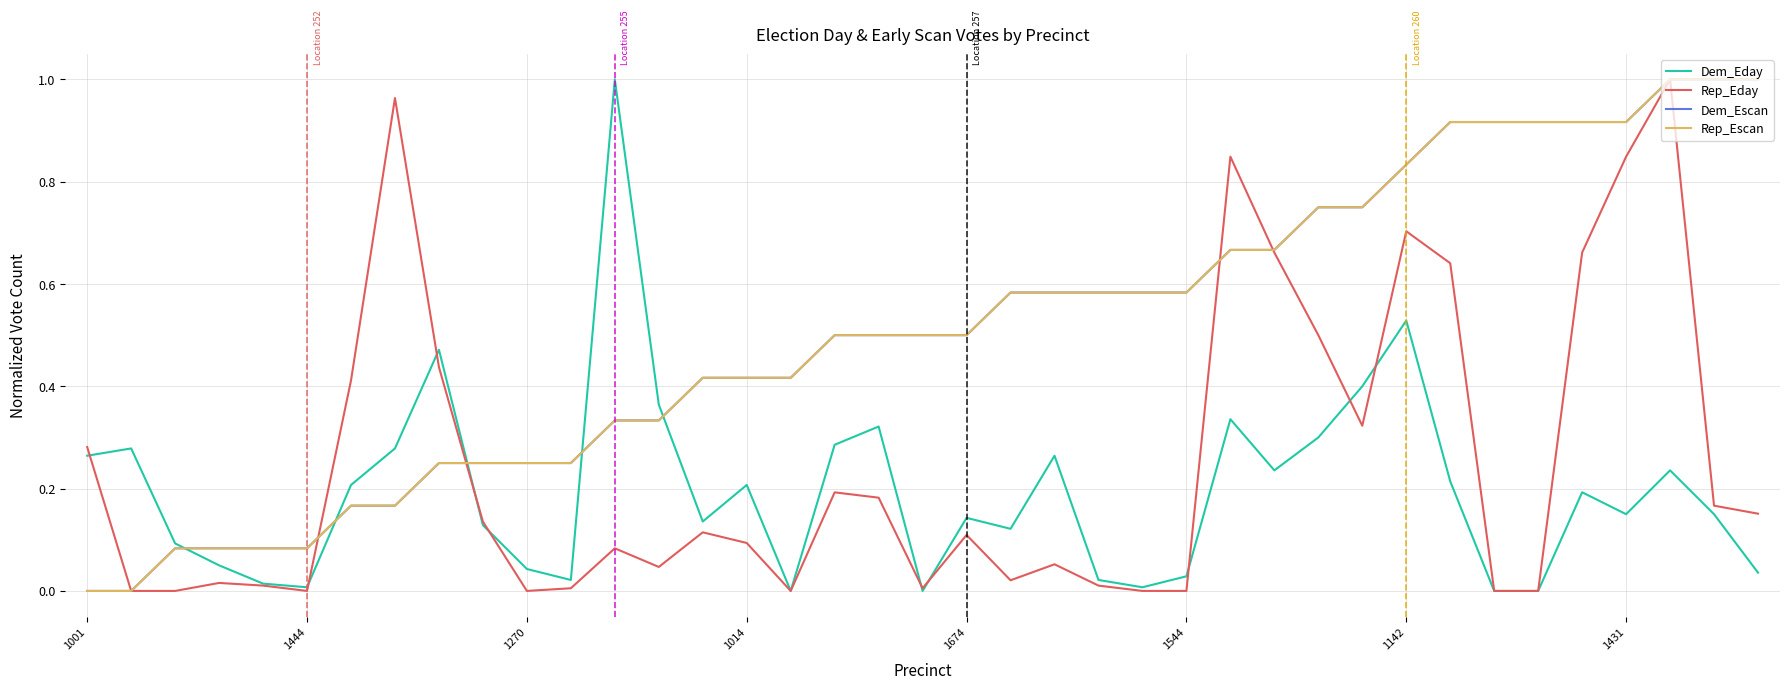

Does the chart have visible grid lines?

Yes